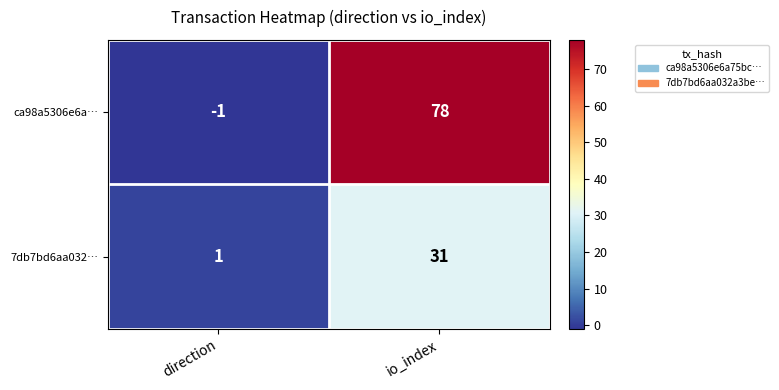

Is it true that ca98a5306e6a… equals 78 at io_index?

True